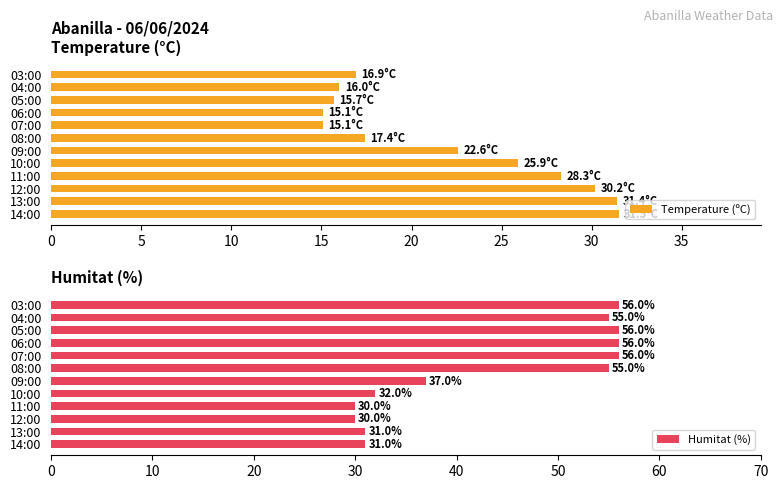

Rank the series by their maximum value, from highest to lowest.

Humitat (%), Temperature (ºC)